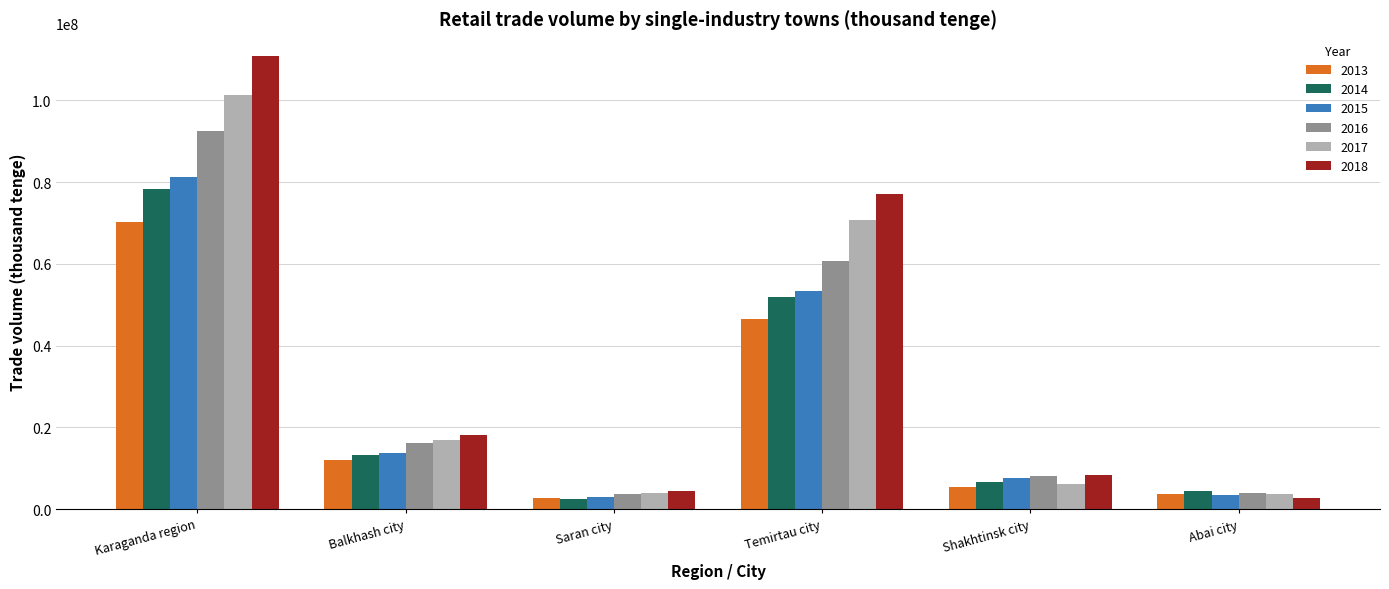

Count the number of categories in the chart.

6